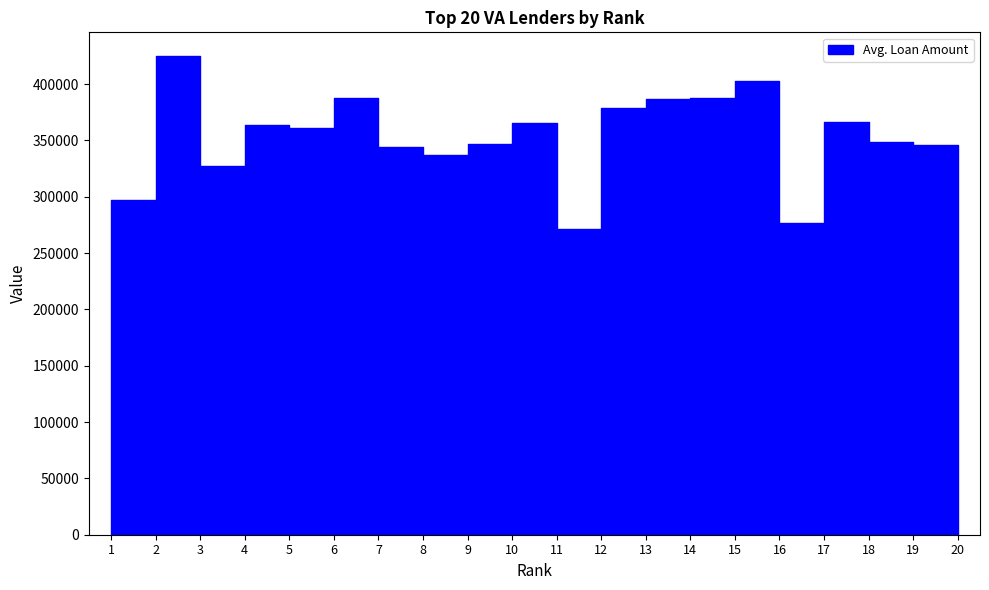

How many values in the Avg. Loan Amount series exceed 360943?

9